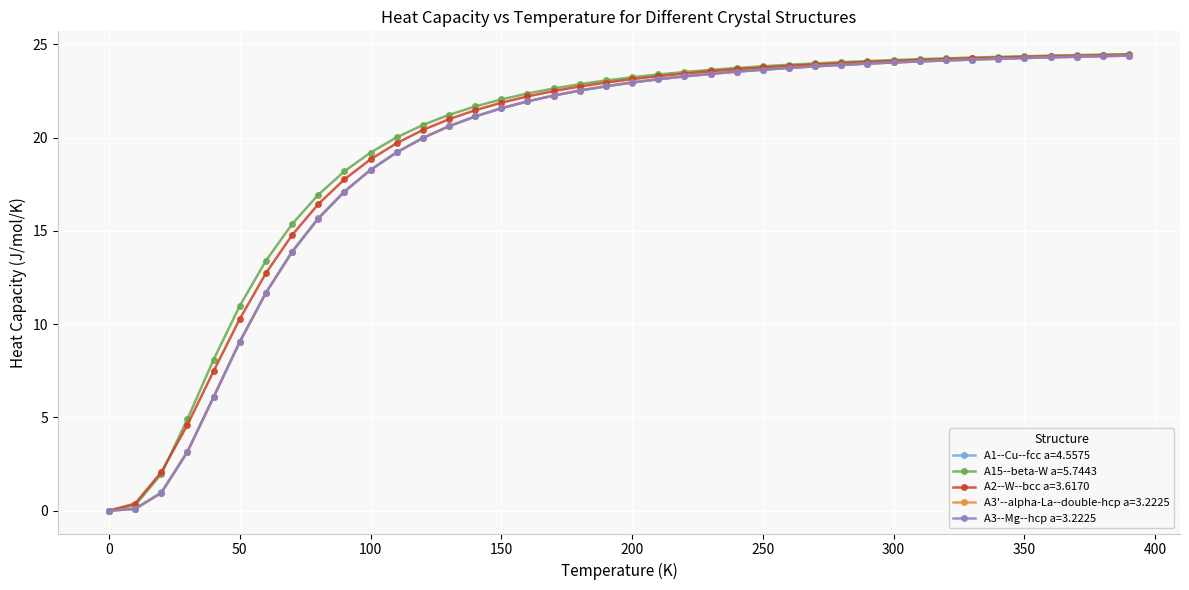

At how many categories does at least one series exceed 13?

34